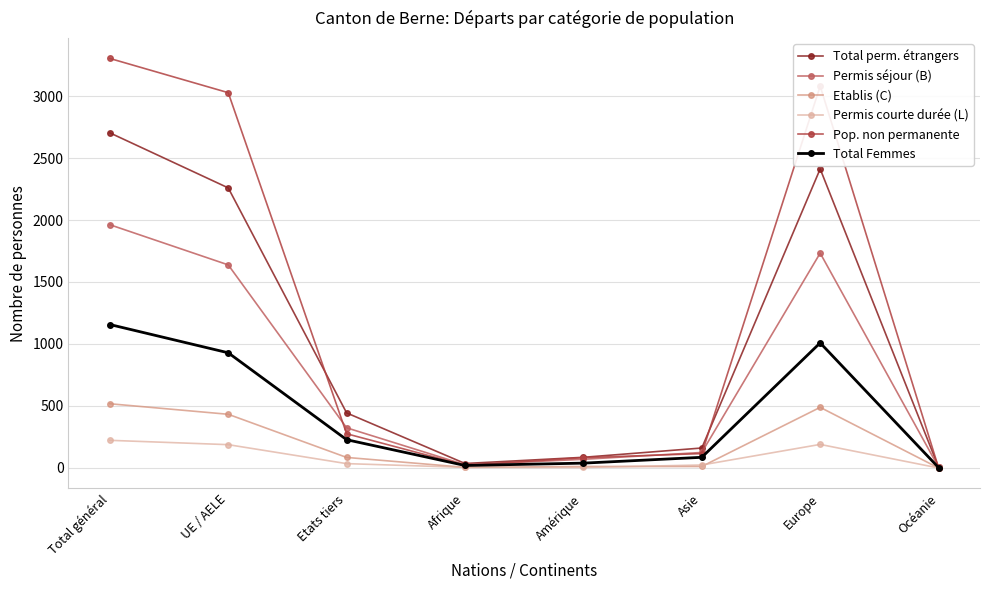

Which series has the widest spread of values?

Pop. non permanente